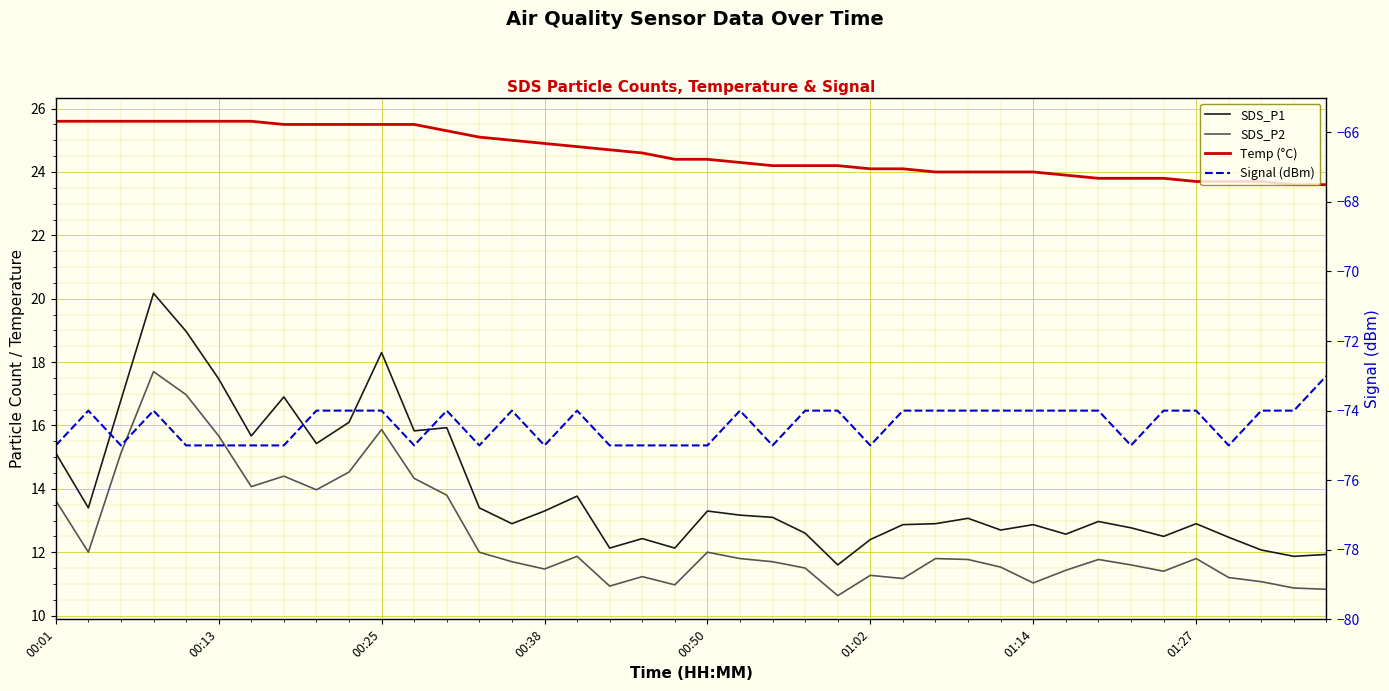

What is the difference between the maximum and minimum values in the SDS_P2 series?

7.1